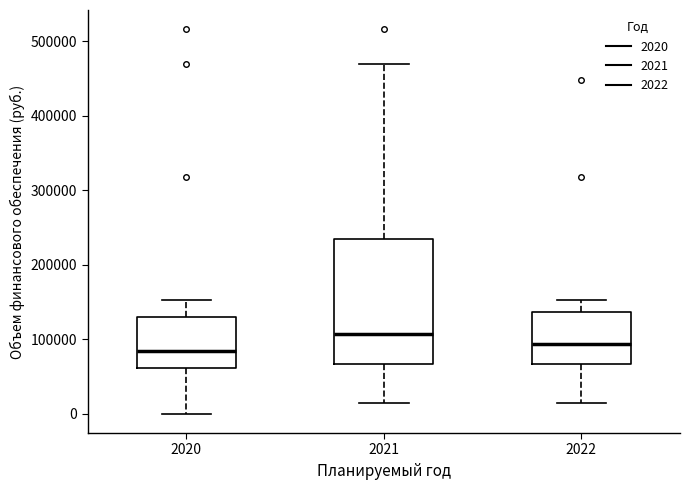

Reading left to right, transcribe this box plot: for each box, give where its median line is, the range the box spans, and where its two whiskers end, as read against the y-axis. The values are not printed on the chart, so give them approximately, as read against the axis.

2020: median 80000, box 60000 to 130000, whiskers 0 to 150000
2021: median 110000, box 70000 to 240000, whiskers 10000 to 470000
2022: median 90000, box 70000 to 140000, whiskers 10000 to 150000